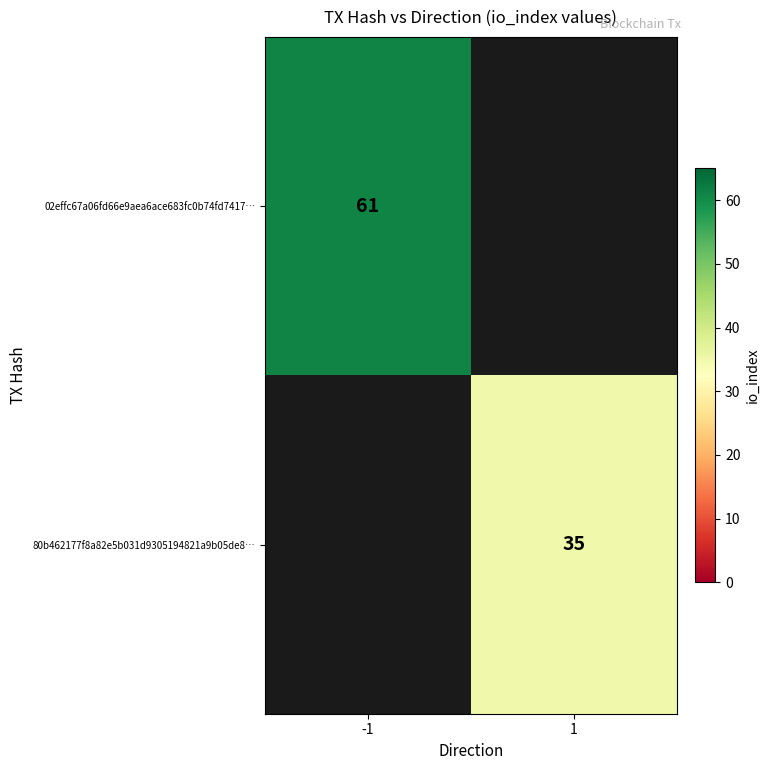

Is it true that 02effc67a06fd66e9aea6ace683fc0b74fd7417… equals 30.4 at -1?

False